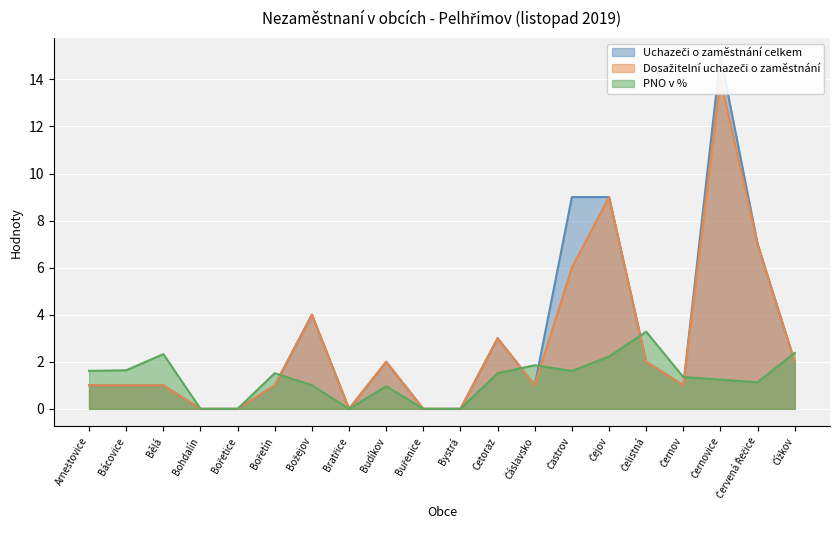

How many lines are shown in the chart?

3